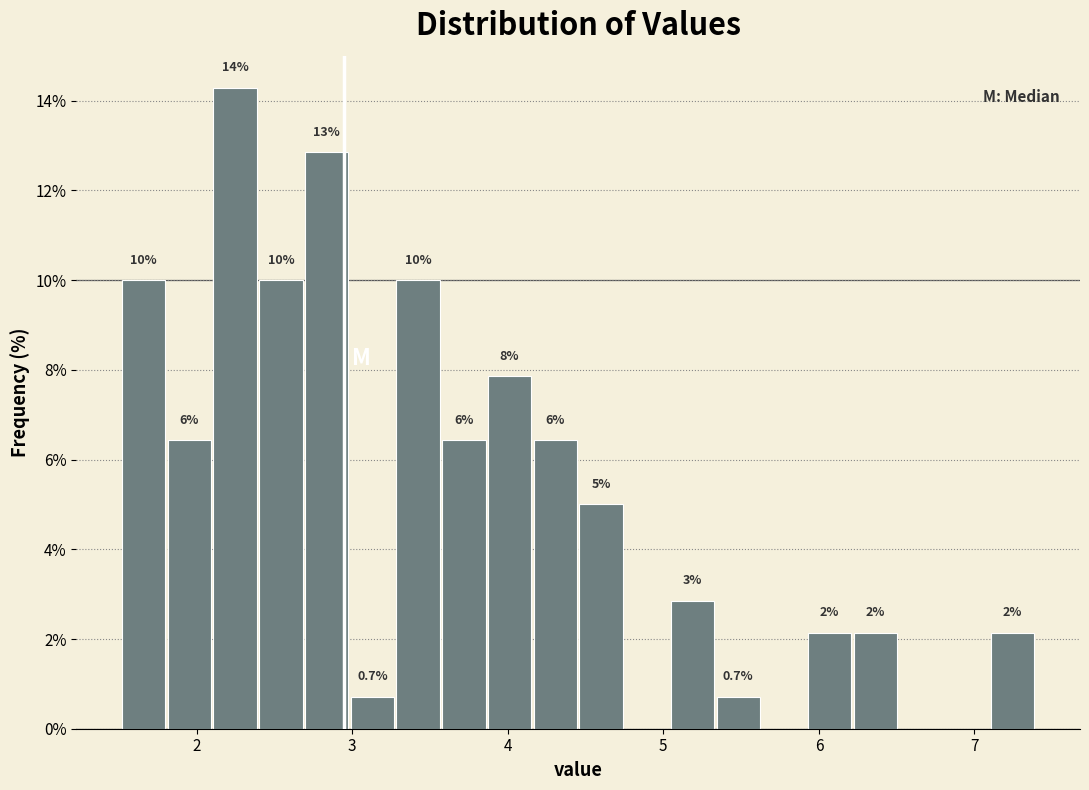

Around what value on the x-axis is the tallest bar? Give the approximate position of its centre, as read against the axis.

2.2